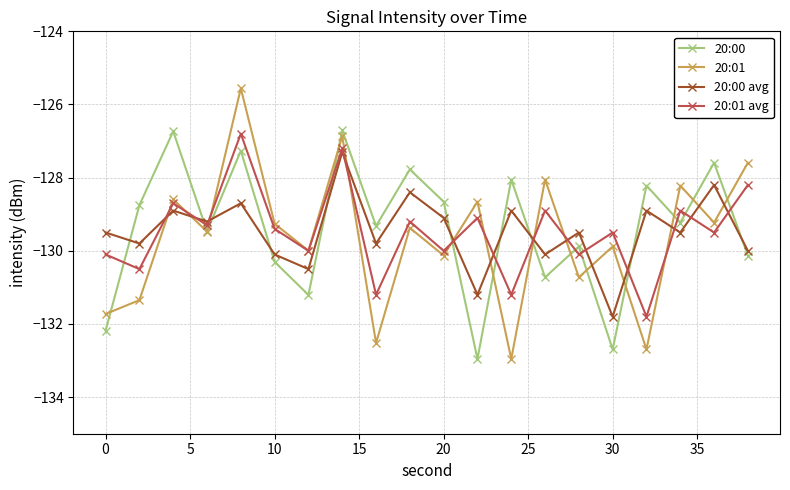

True or false: 20:01 avg has more than 1 interior local peaks.

True